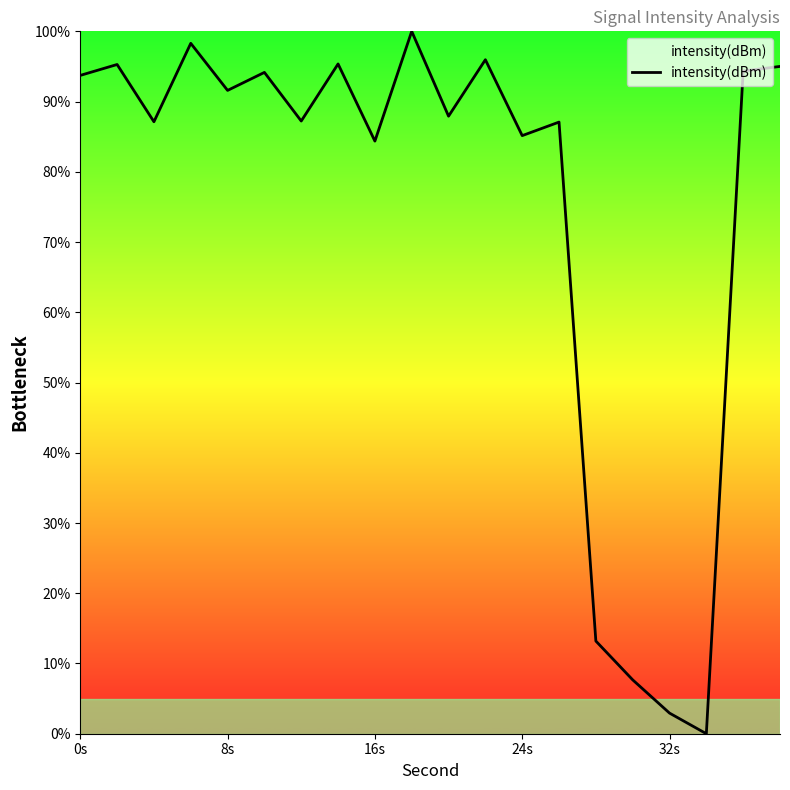

What is the greatest value displayed?

100.0